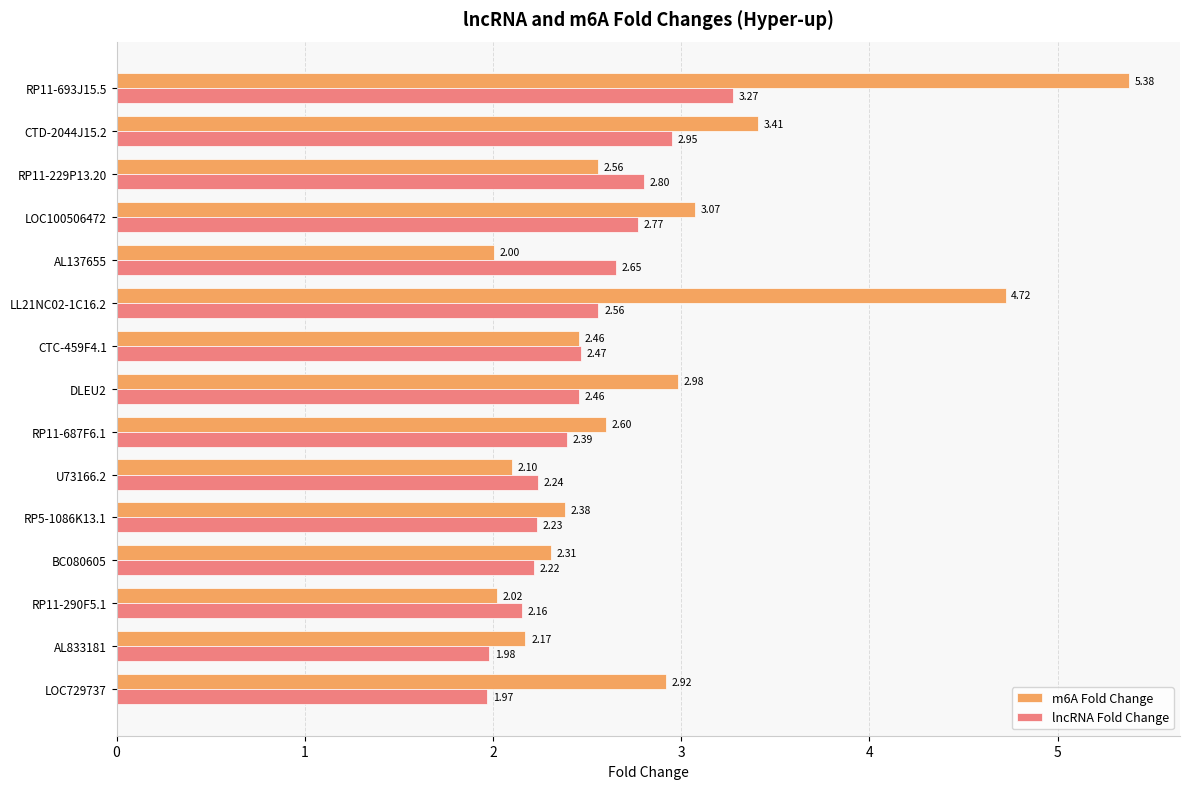

Which series has the largest total across all categories?

m6A Fold Change